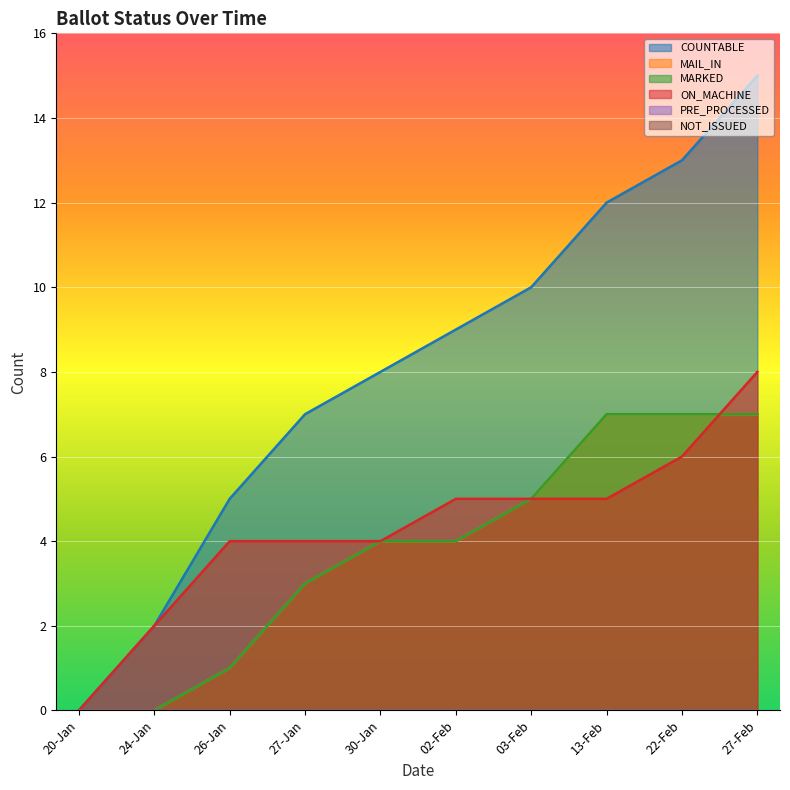

Reading left to right, list all the values displayed in this chart.

COUNTABLE: 20-Jan=0	24-Jan=2	26-Jan=5	27-Jan=7	30-Jan=8	02-Feb=9	03-Feb=10	13-Feb=12	22-Feb=13	27-Feb=15
MAIL_IN: 20-Jan=0	24-Jan=0	26-Jan=1	27-Jan=3	30-Jan=4	02-Feb=4	03-Feb=5	13-Feb=7	22-Feb=7	27-Feb=7
MARKED: 20-Jan=0	24-Jan=0	26-Jan=1	27-Jan=3	30-Jan=4	02-Feb=4	03-Feb=5	13-Feb=7	22-Feb=7	27-Feb=7
ON_MACHINE: 20-Jan=0	24-Jan=2	26-Jan=4	27-Jan=4	30-Jan=4	02-Feb=5	03-Feb=5	13-Feb=5	22-Feb=6	27-Feb=8